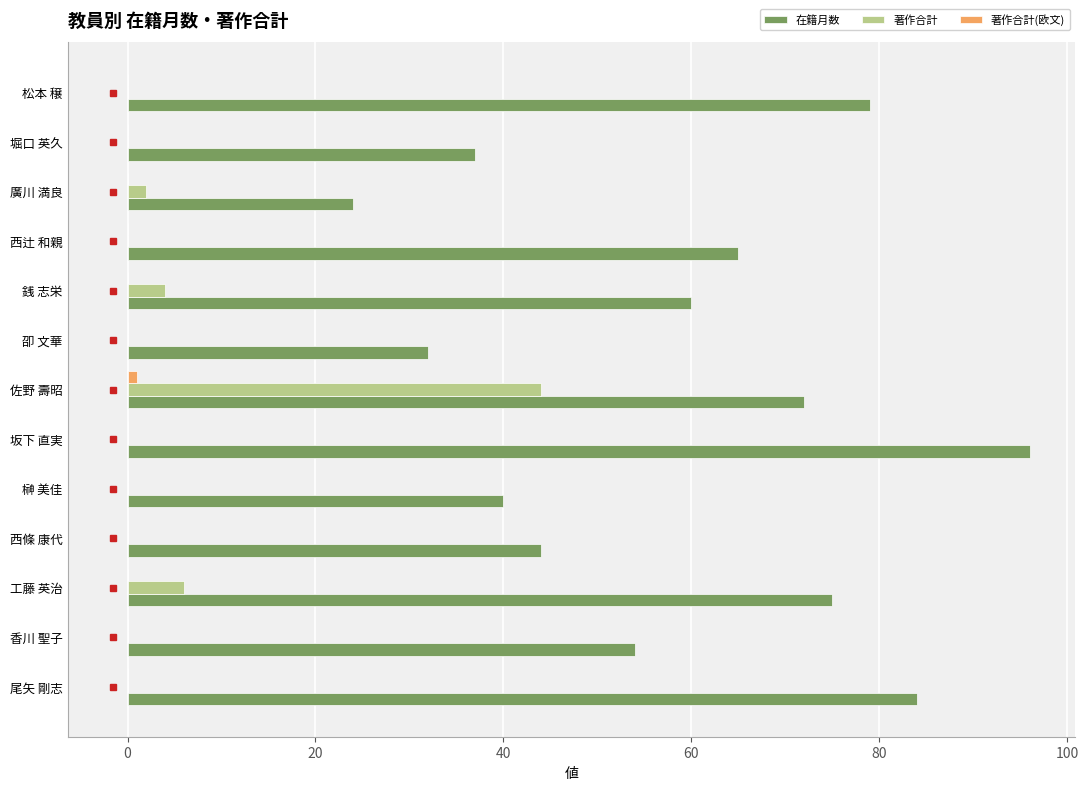

True or false: 在籍月数 has a value of 23 at 尾矢 剛志.

False